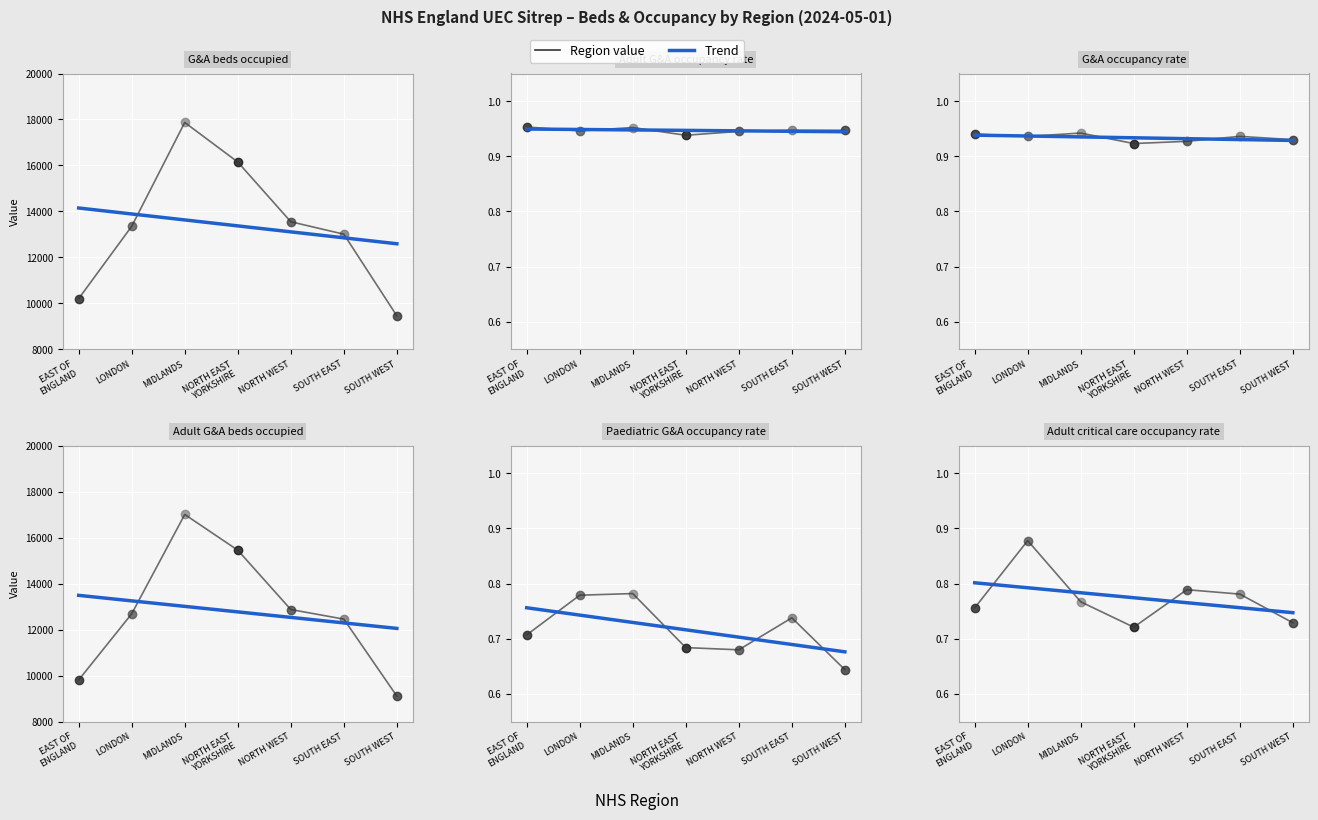

What is the label of the 6th point from the left?

SOUTH EAST